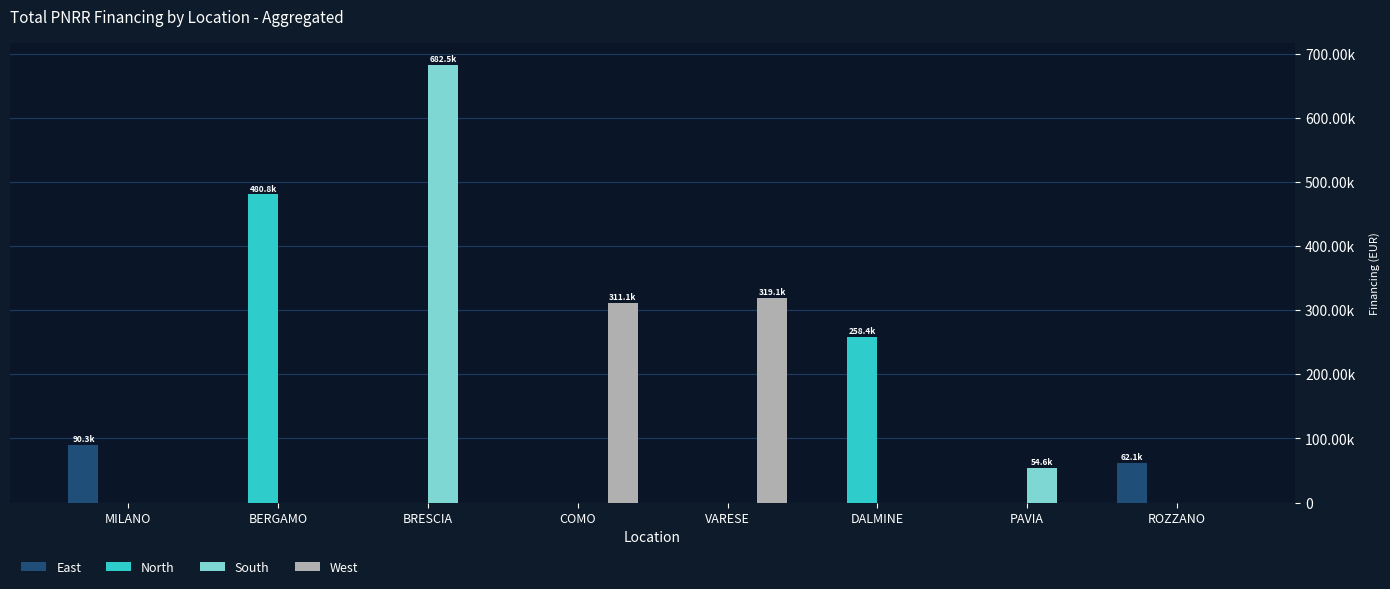

Reading right to left, extract all data points from this chart.

East: 62062.4	0.0	0.0	0.0	0.0	0.0	0.0	90268.6
North: 0.0	0.0	258386.7	0.0	0.0	0.0	480788.9	0.0
South: 0.0	54577.6	0.0	0.0	0.0	682502.5	0.0	0.0
West: 0.0	0.0	0.0	319070.1	311137.0	0.0	0.0	0.0